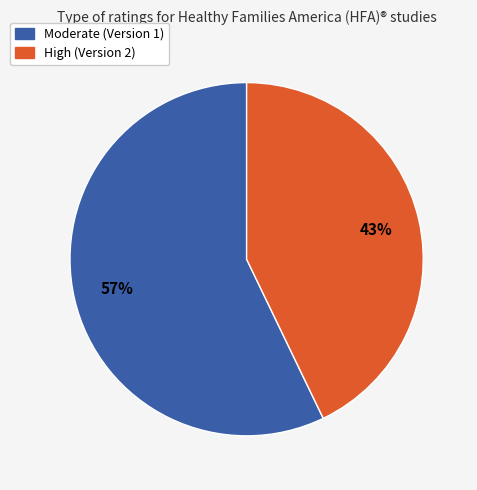

To the nearest percent, what is the average slice percentage?

50%